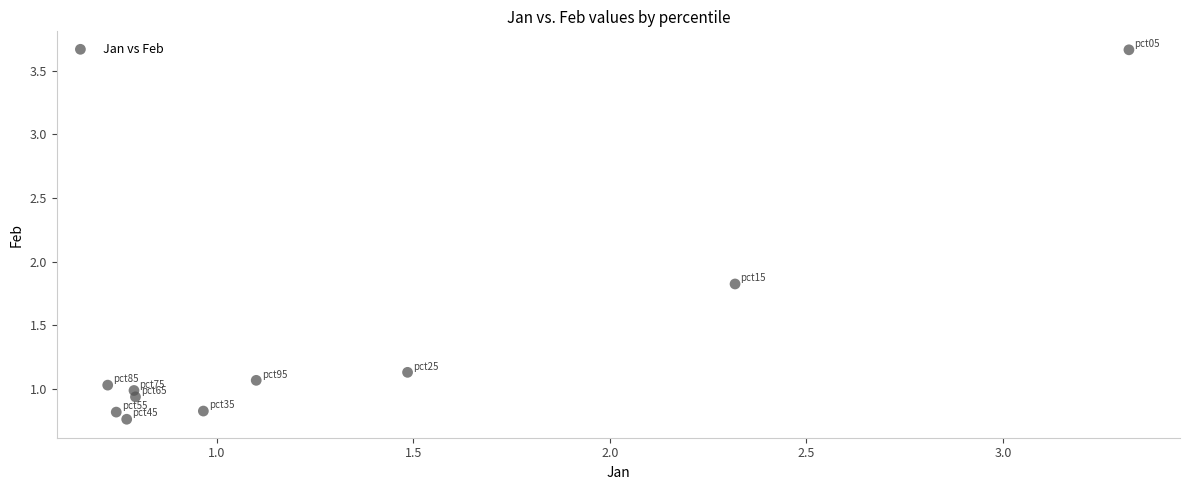

What is the average Y value?

1.3